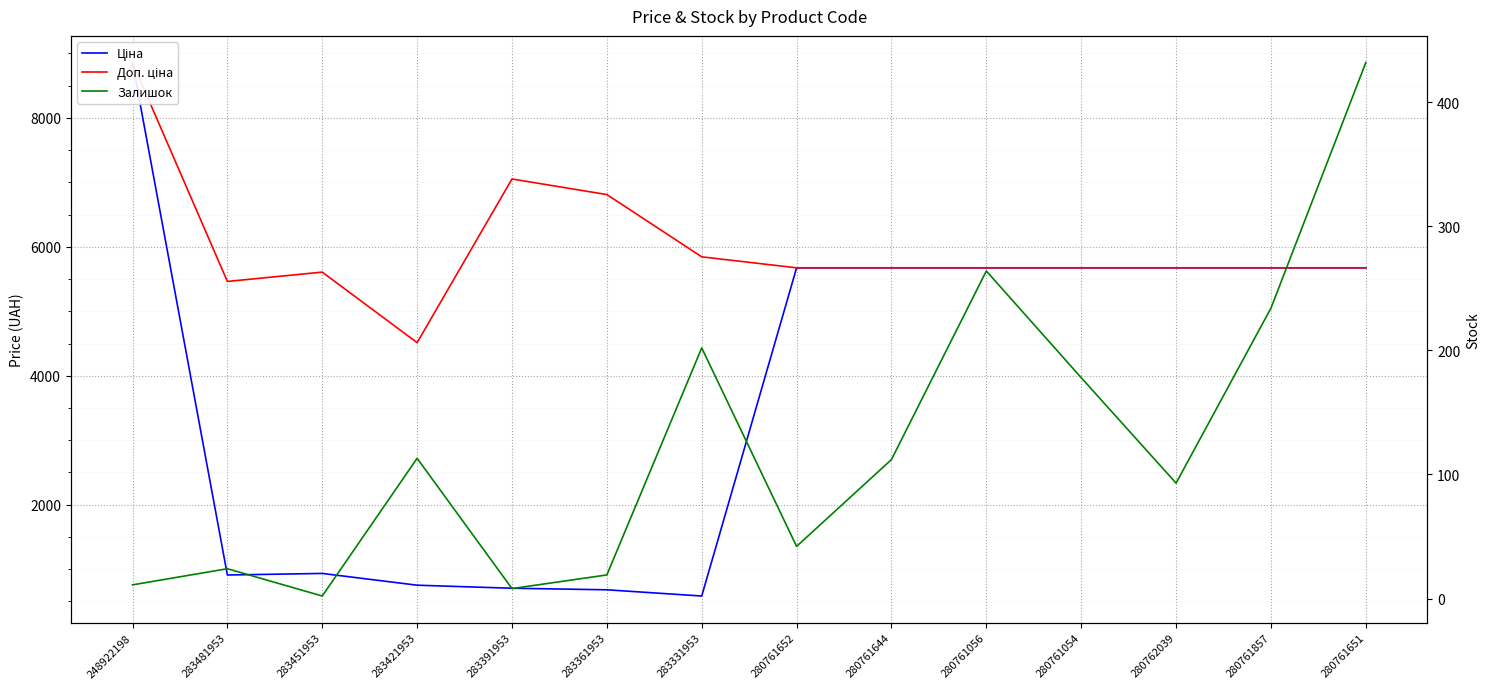

How many data points does each series have?

14